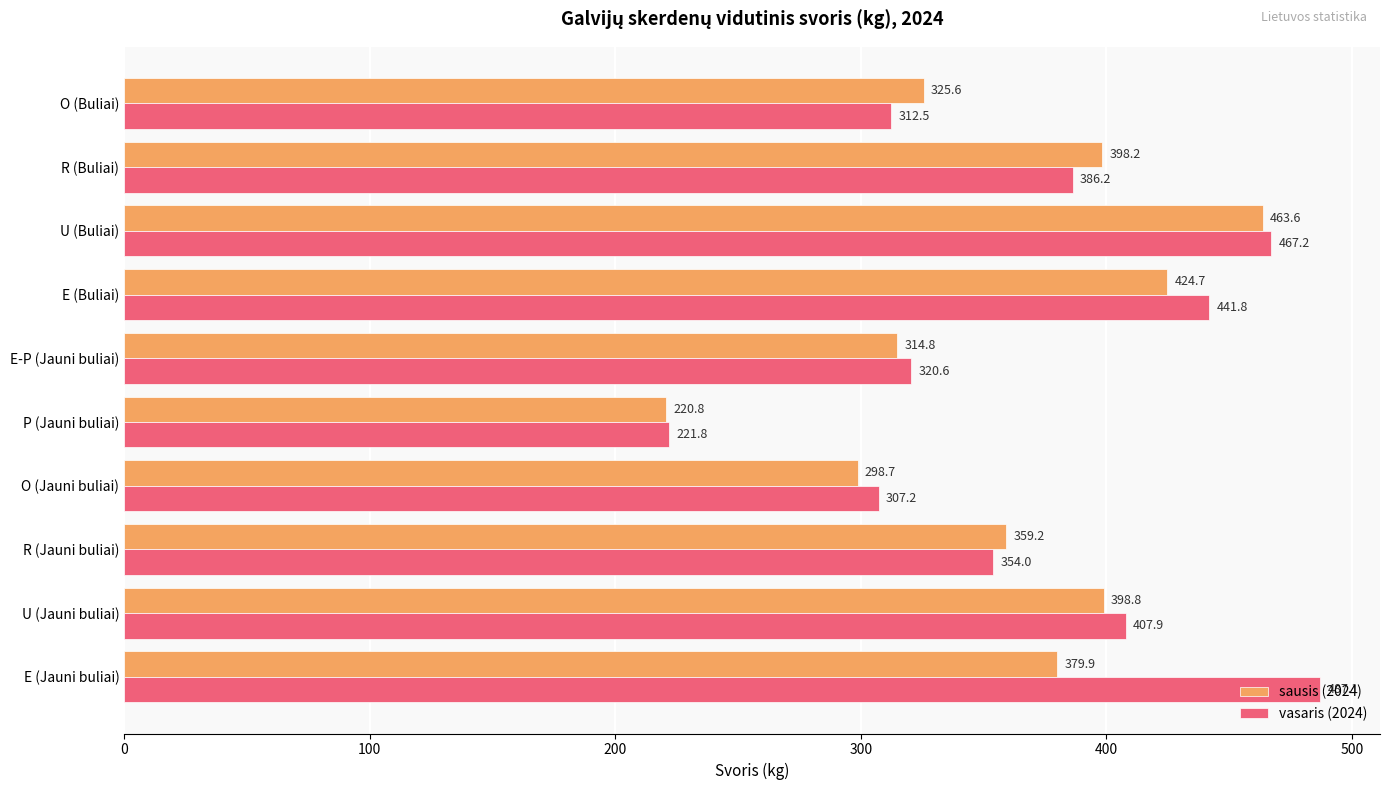

True or false: sausis (2024) has a value of 379.9 at E (Jauni buliai).

True